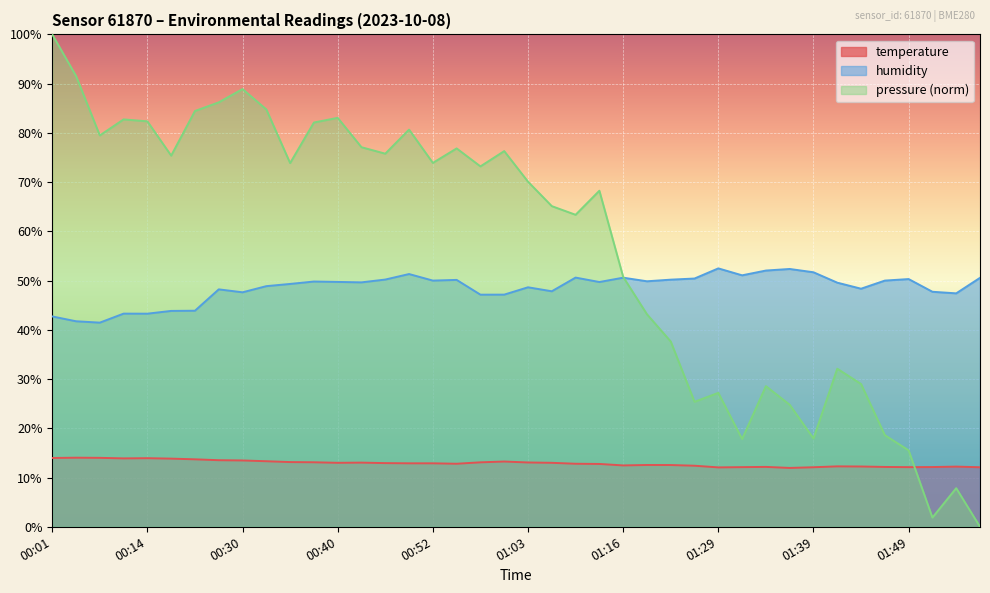

How many lines are shown in the chart?

3